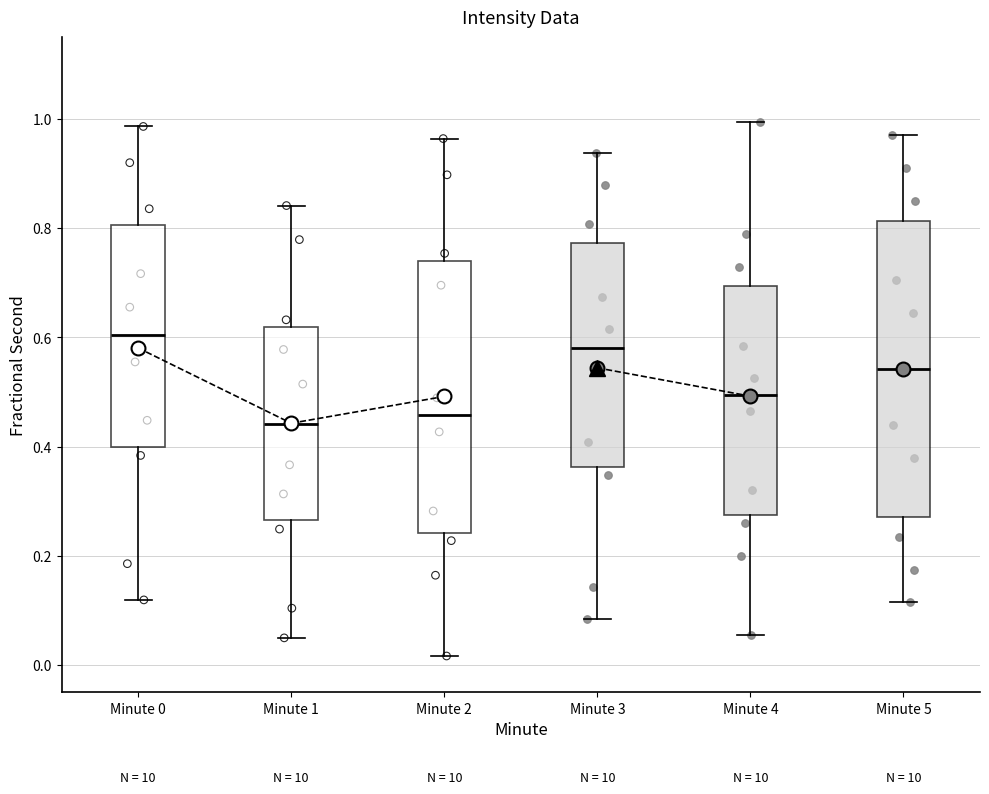

Where does the median line of the box for Minute 0 sit on the y-axis? The values are not printed on the chart, so give them approximately, as read against the axis.

0.60